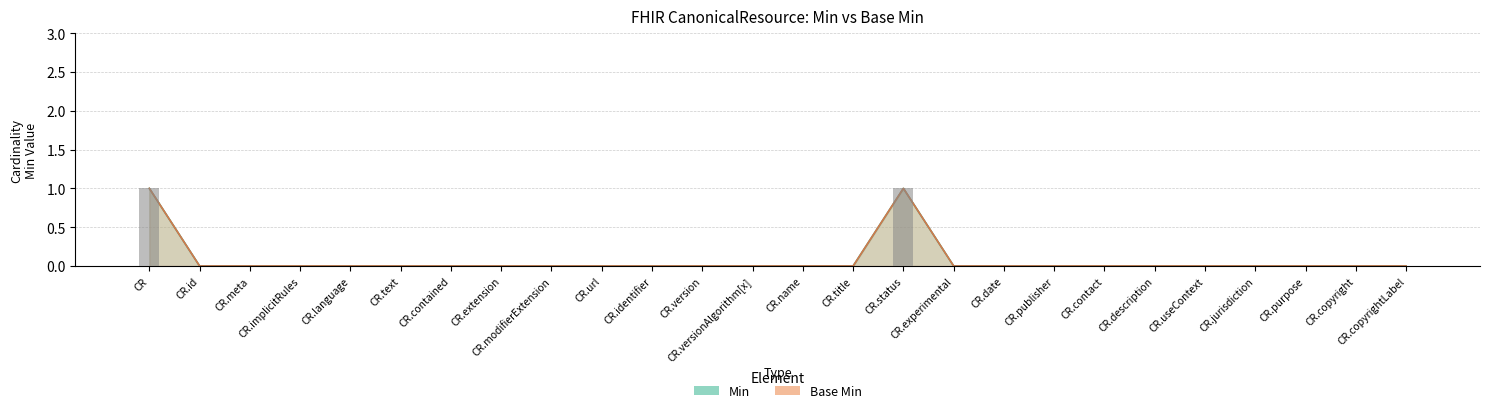

How many Base Min values are between 0 and 1?

26